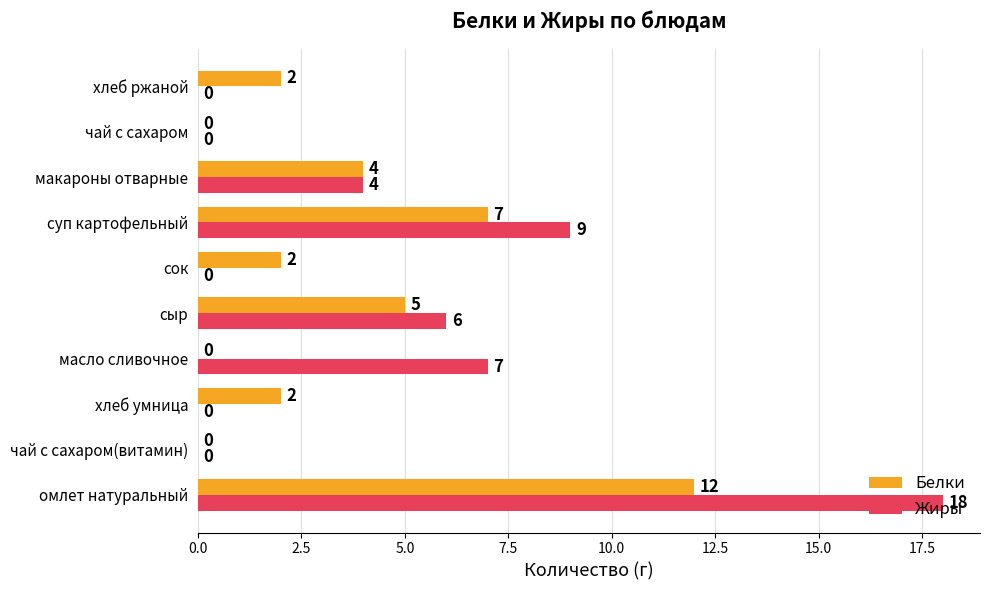

What are all the series names shown in the legend?

Белки, Жиры